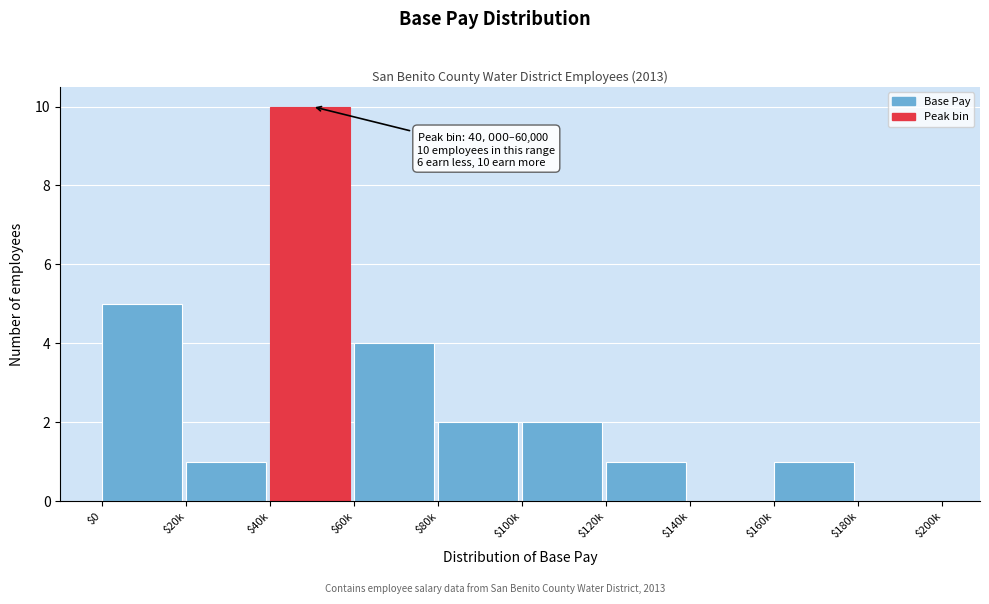

Which label corresponds to the largest value in the chart?

$40k